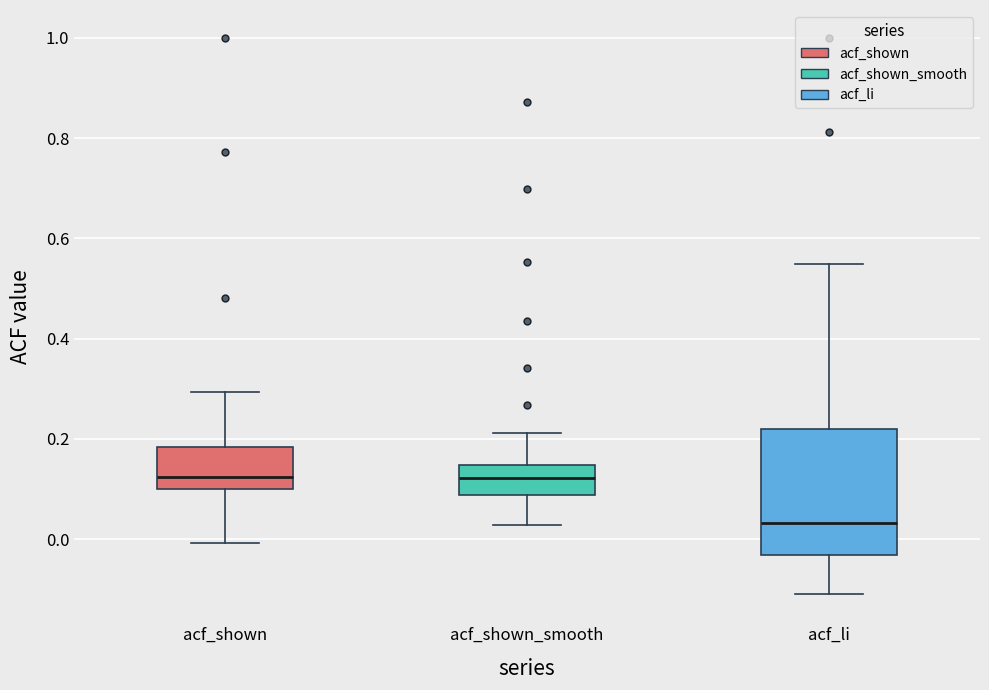

Which box's median line is the lowest?

acf_li